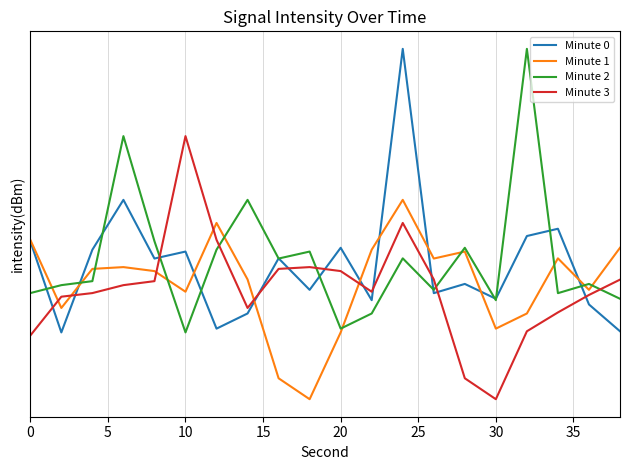

How many interior local valleys does the Minute 2 series have?

6